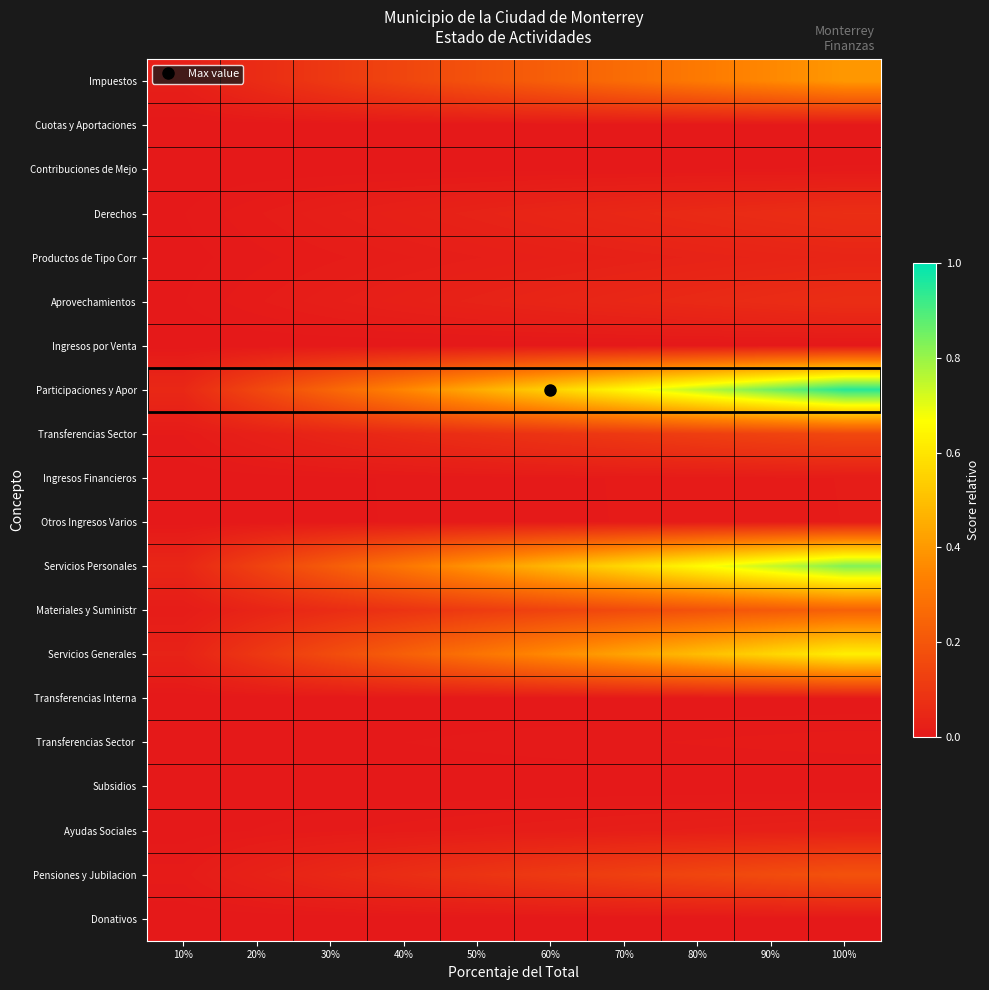

Which has a higher value, 30% or 60%?

60%